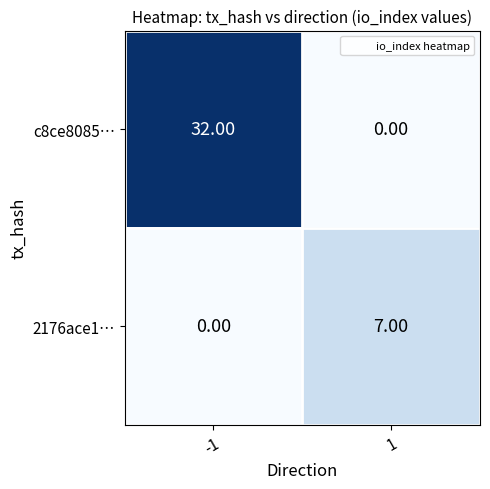

What is the sum of all 2176ace1… values?

7